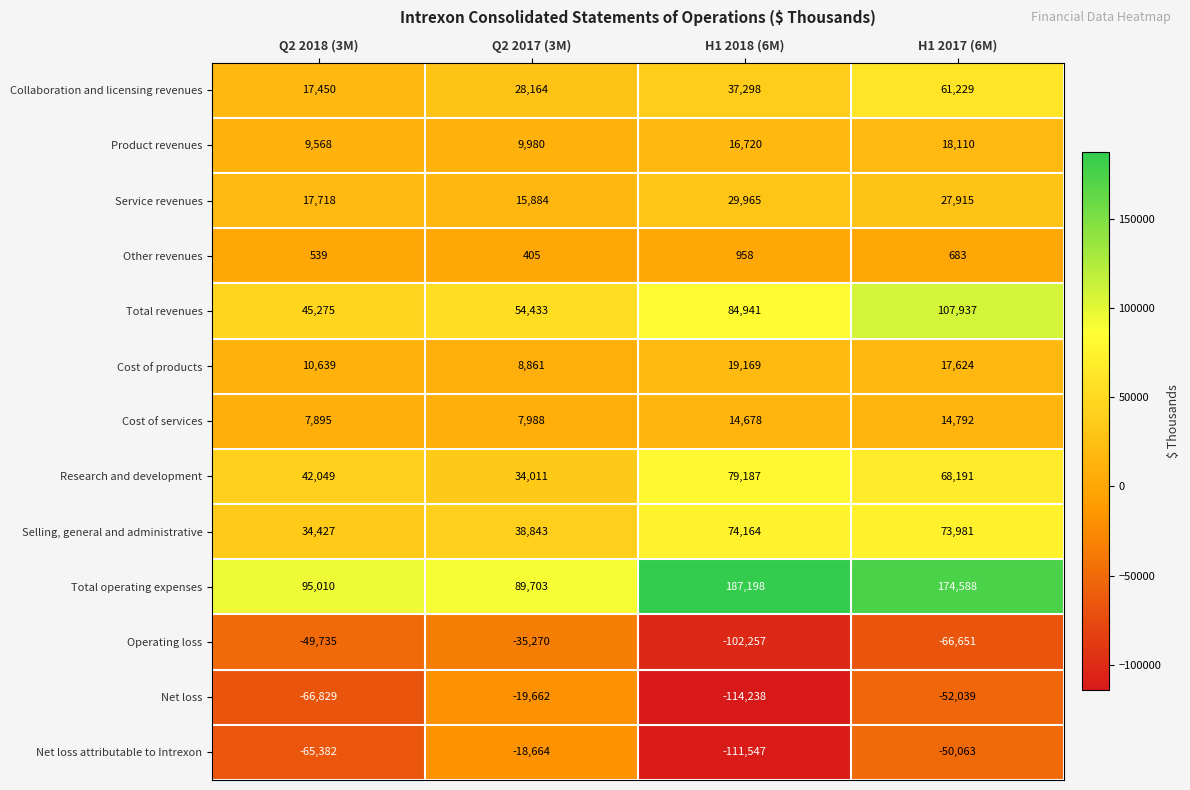

Which series changed the most between Q2 2017 (3M) and H1 2018 (6M)?

Total operating expenses